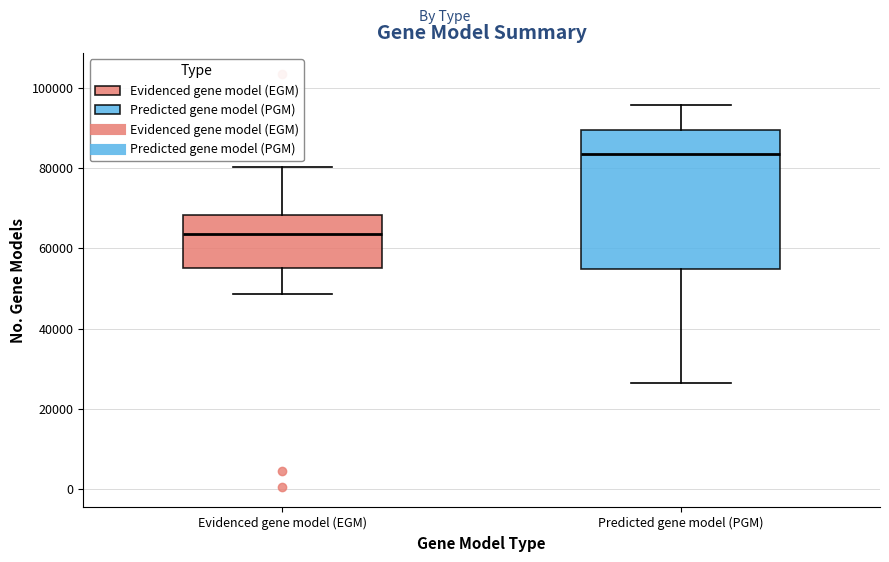

Comparing the boxes themselves (not the whiskers), which one is the tallest?

Predicted gene model (PGM)